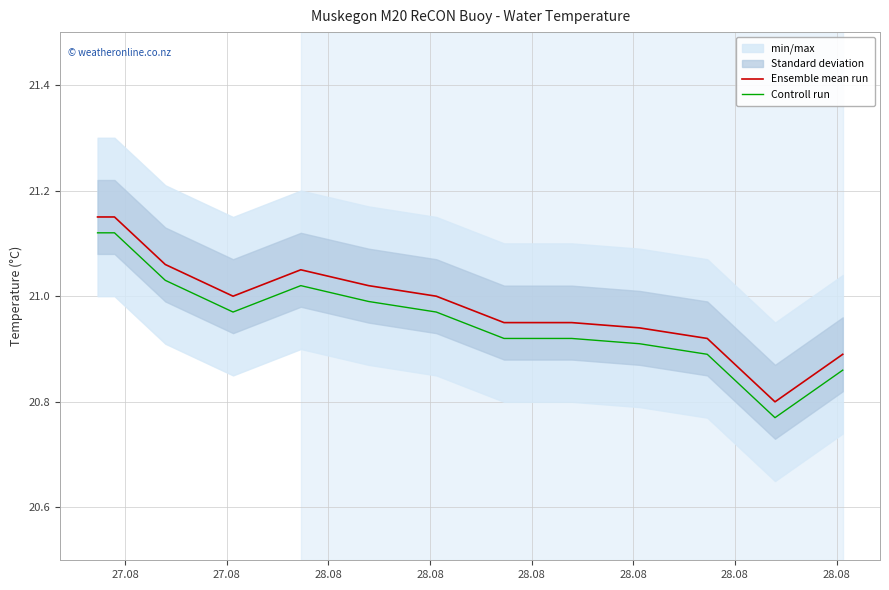

Reading left to right, what are all the values shown in this chart?

Ensemble mean run: 21.1	21.1	21.1	21.1	21.0	21.1	21.0	21.0	20.9	20.9	20.9	20.9	20.8	20.9
Controll run: 21.1	21.1	21.1	21.0	21.0	21.0	21.0	21.0	20.9	20.9	20.9	20.9	20.8	20.9